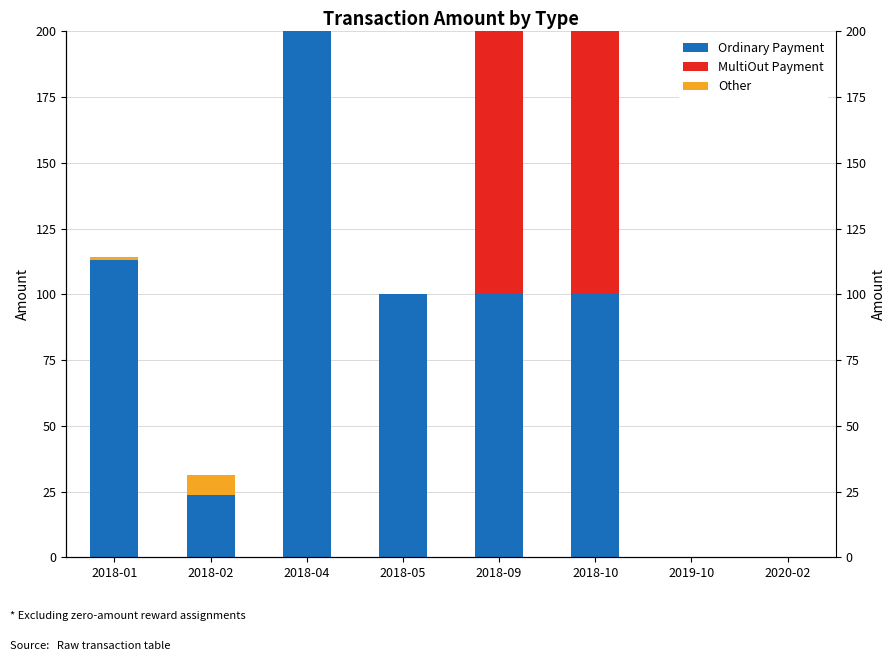

How many groups of bars are there?

8